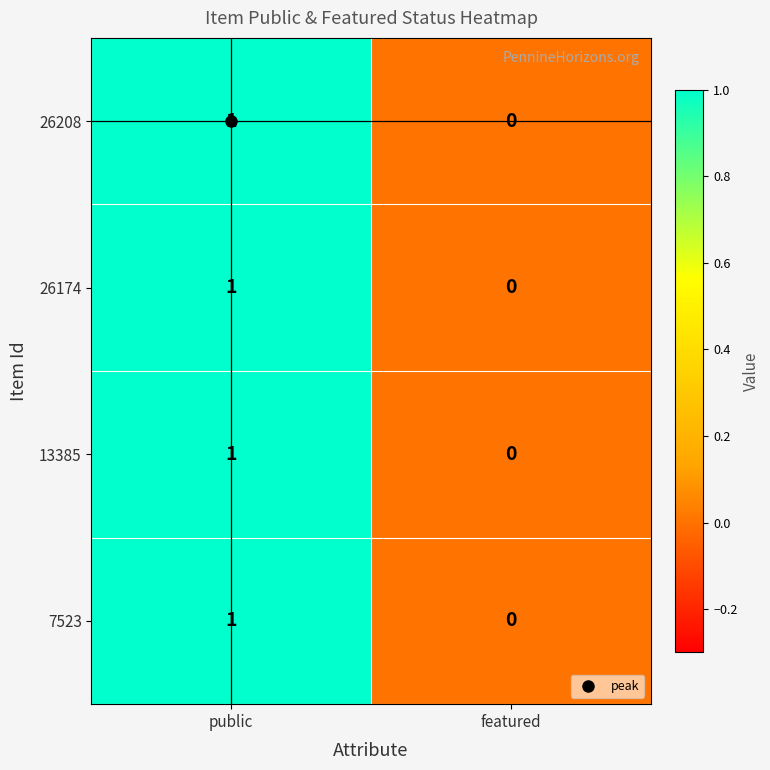

At which label is 26208 closest to 0?

featured